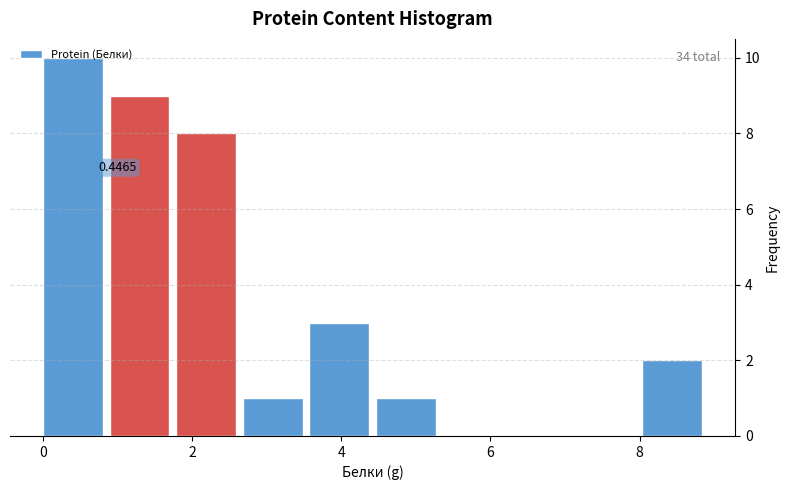

Which range on the x-axis has the tallest bar?

0.0 to 0.8